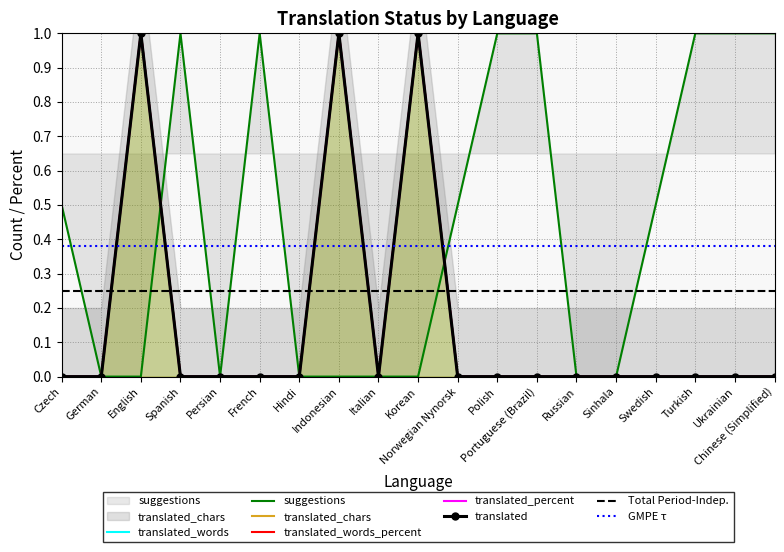

At which category does translated_words reach its first local valley?

Italian